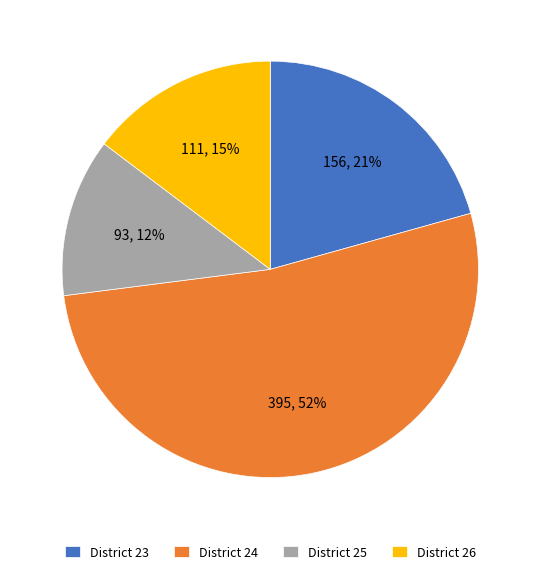

Between District 26 and District 25, which is larger?

District 26